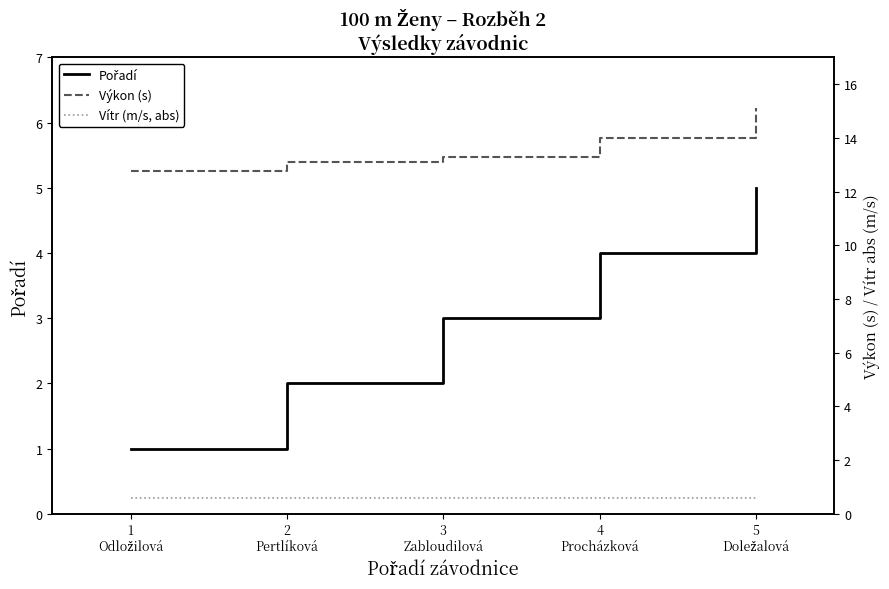

At which category is the sum across all series the highest?

5
Doležalová